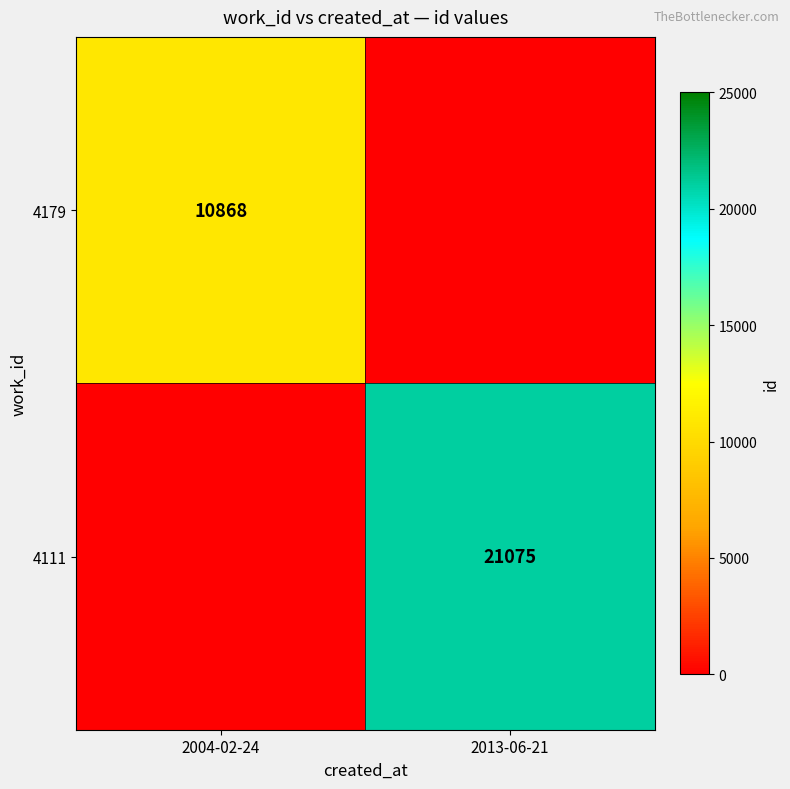

The value of 4179 at 2004-02-24 is 10868. True or false?

True